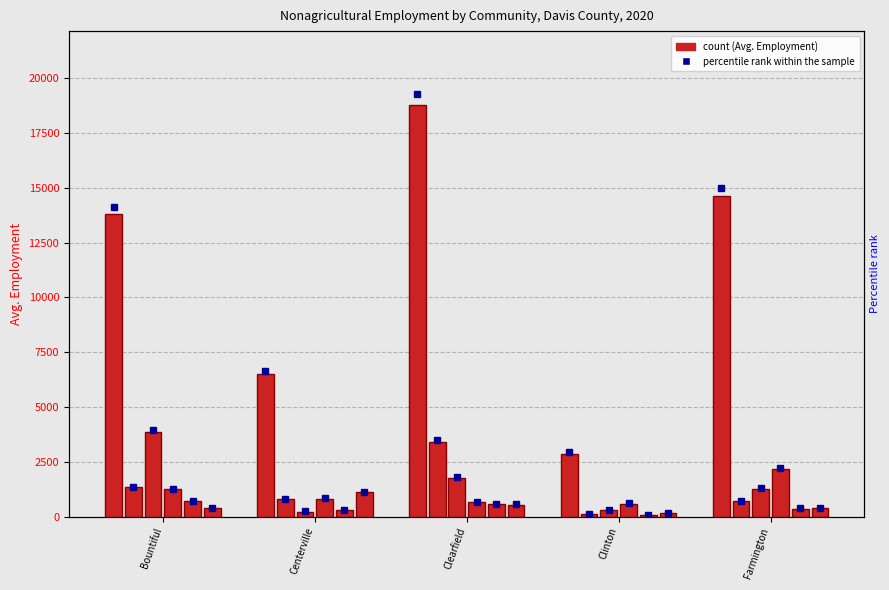

The value of Total Emp at Centerville is 6497.4. True or false?

True